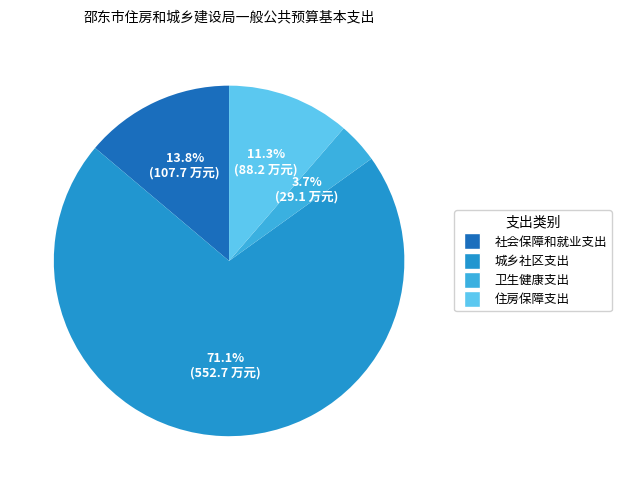

What is the majority slice?

城乡社区支出